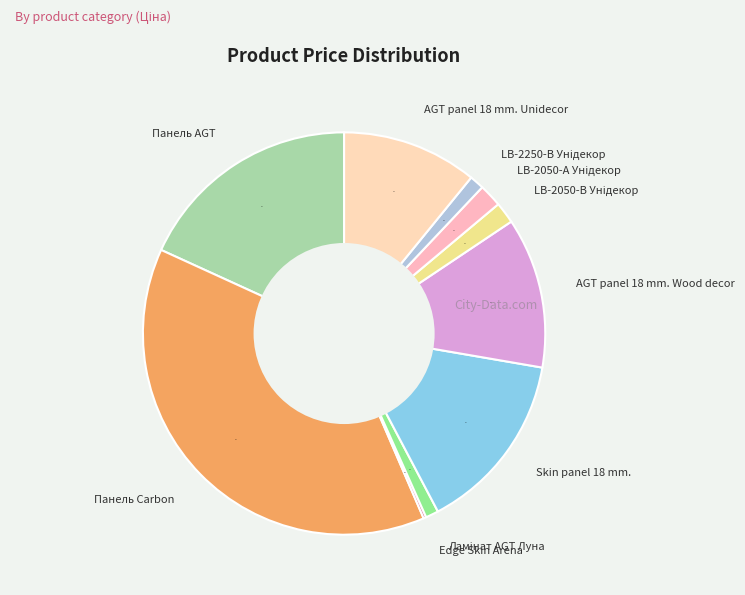

Which category has the biggest portion of the pie?

Панель Carbon